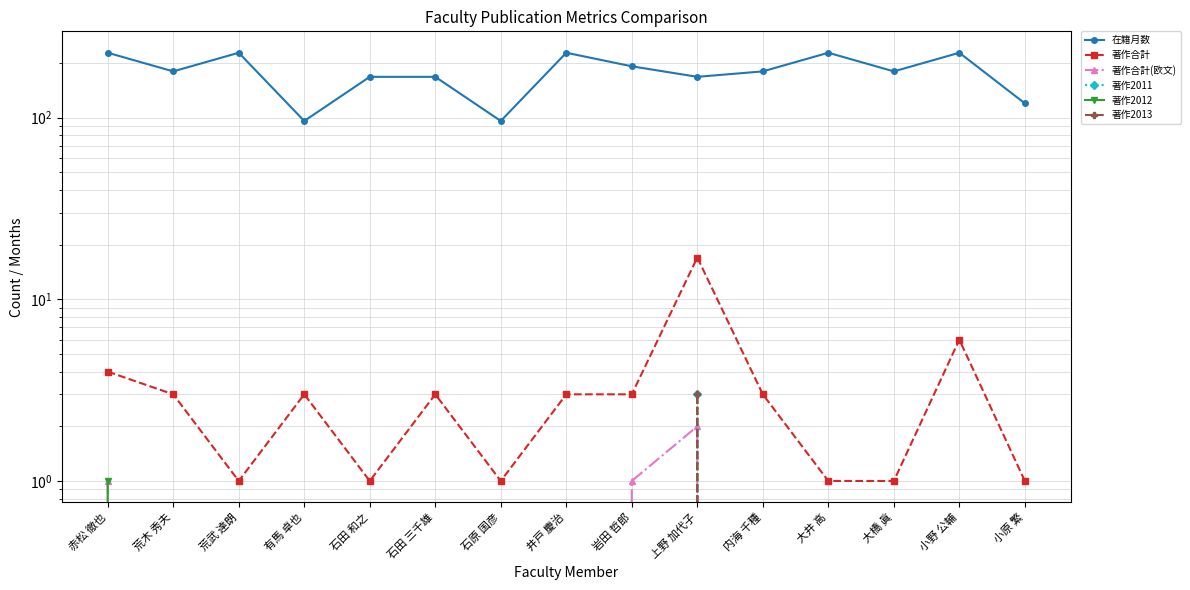

Reading right to left, extract all data points from this chart.

在籍月数: 120	228	180	228	180	168	192	228	96	168	168	96	228	180	228
著作合計: 1	6	1	1	3	17	3	3	1	3	1	3	1	3	4
著作合計(欧文): 0	0	0	0	0	2	1	0	0	0	0	0	0	0	1
著作2011: 0	0	0	0	0	3	0	0	0	0	0	0	0	0	0
著作2012: 0	0	0	0	0	0	0	0	0	0	0	0	0	0	1
著作2013: 0	0	0	0	0	3	0	0	0	0	0	0	0	0	0